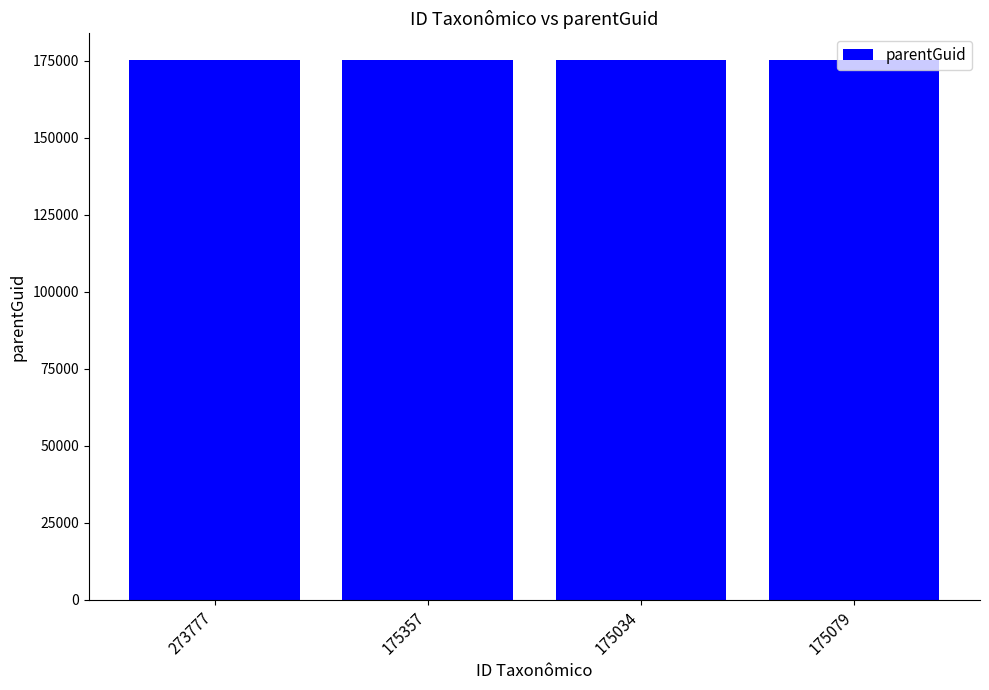

What is the sum of the values at 175034 and 175357?

350158